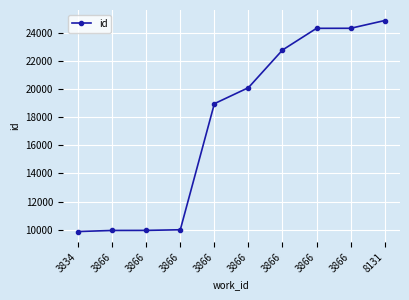

What is the average value?

17508